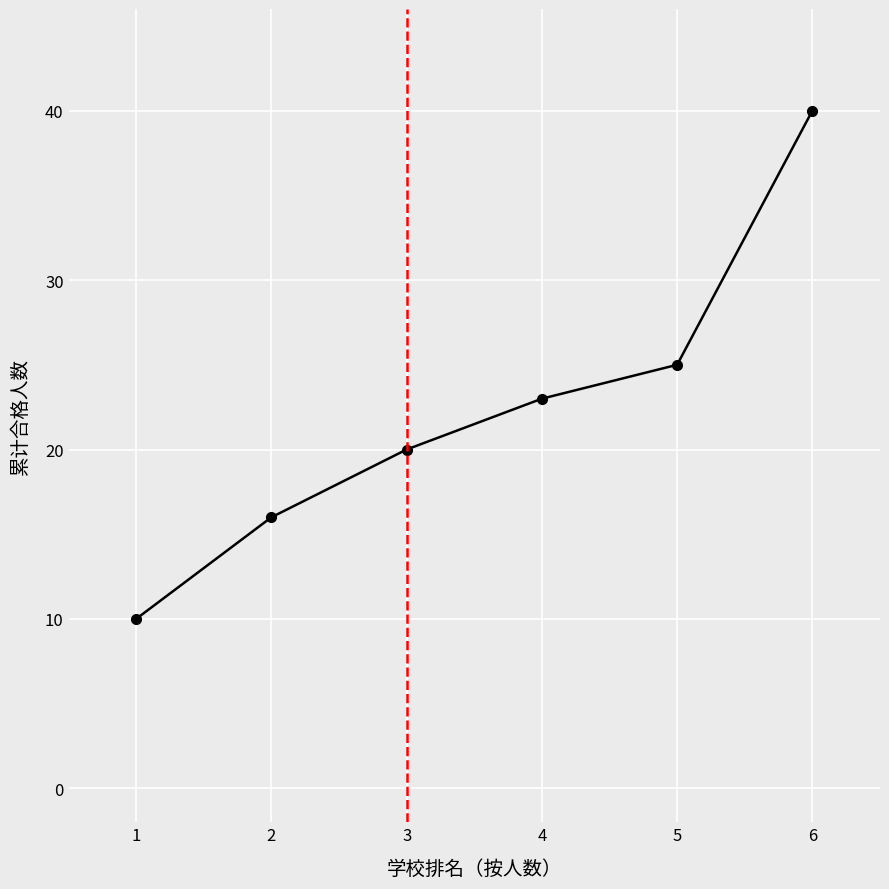

True or false: the data has more than 1 interior local peaks.

False